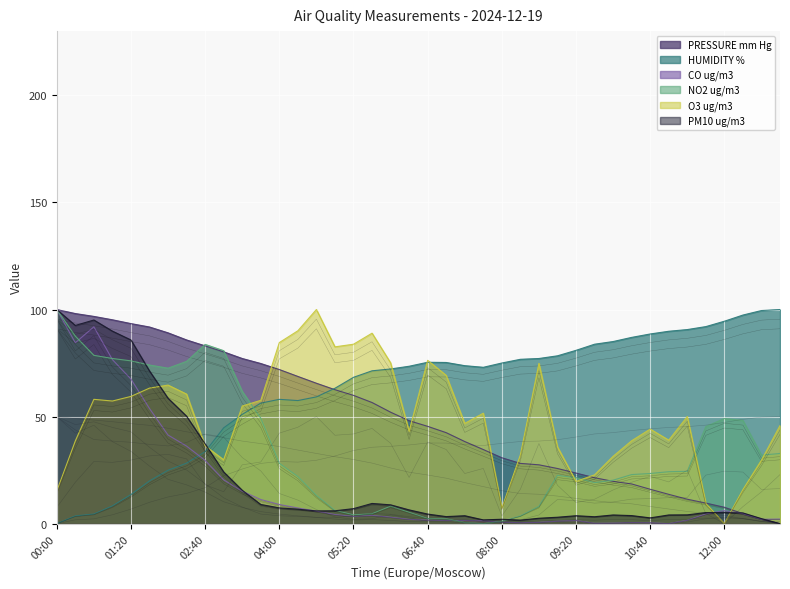

What is the sum of all O3 ug/m3 values?

1985.0